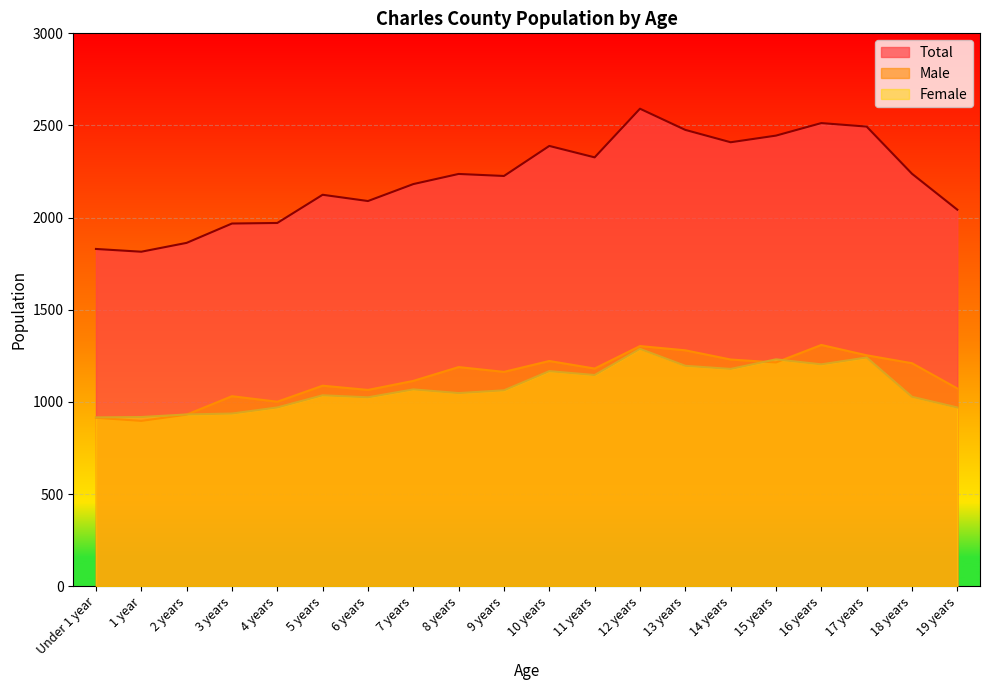

How many categories are shown in the chart?

20